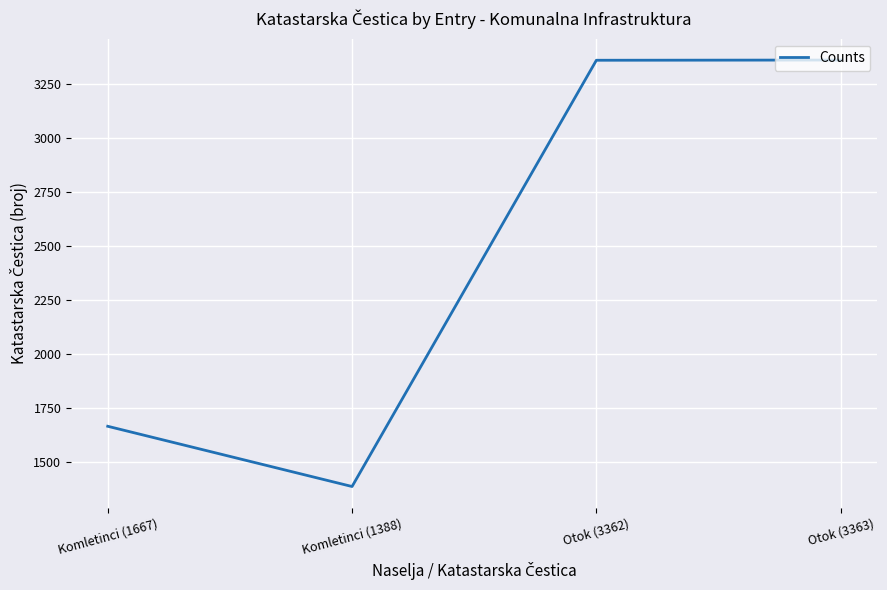

At which label is the value closest to 2375?

Komletinci (1667)